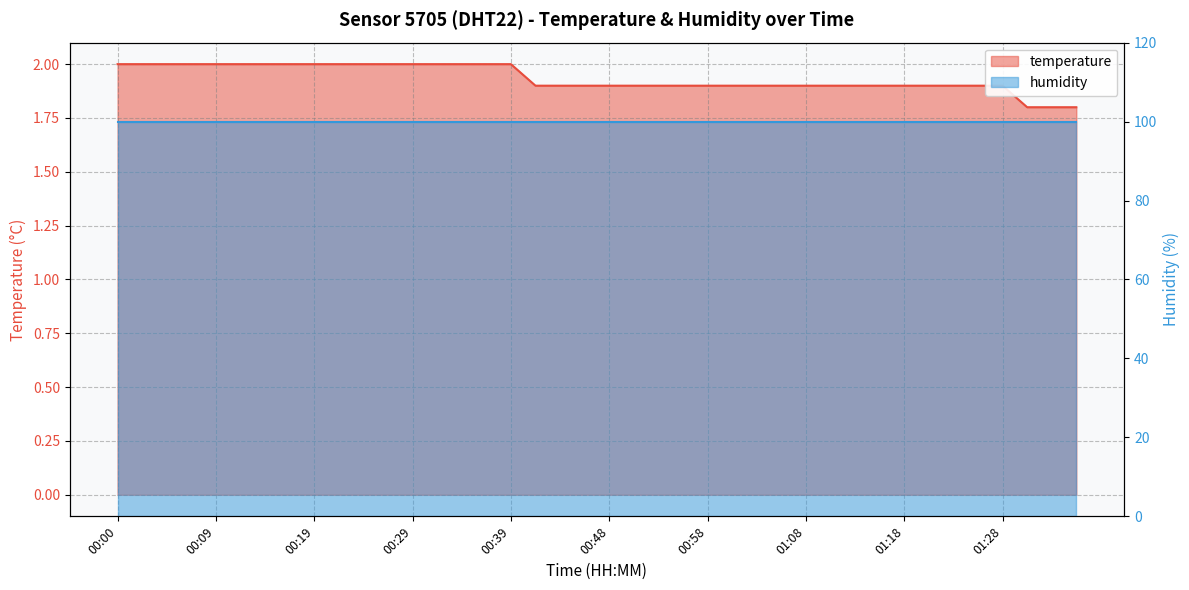

What is the value of the 6th point from the left?

2.0